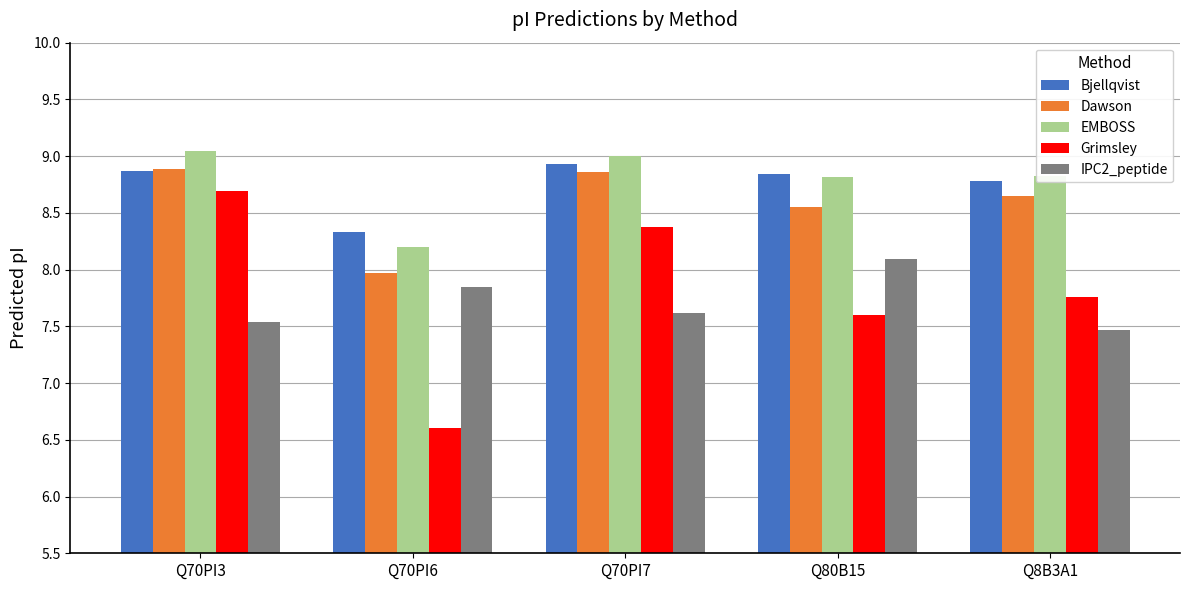

What are all the series names shown in the legend?

Bjellqvist, Dawson, EMBOSS, Grimsley, IPC2_peptide